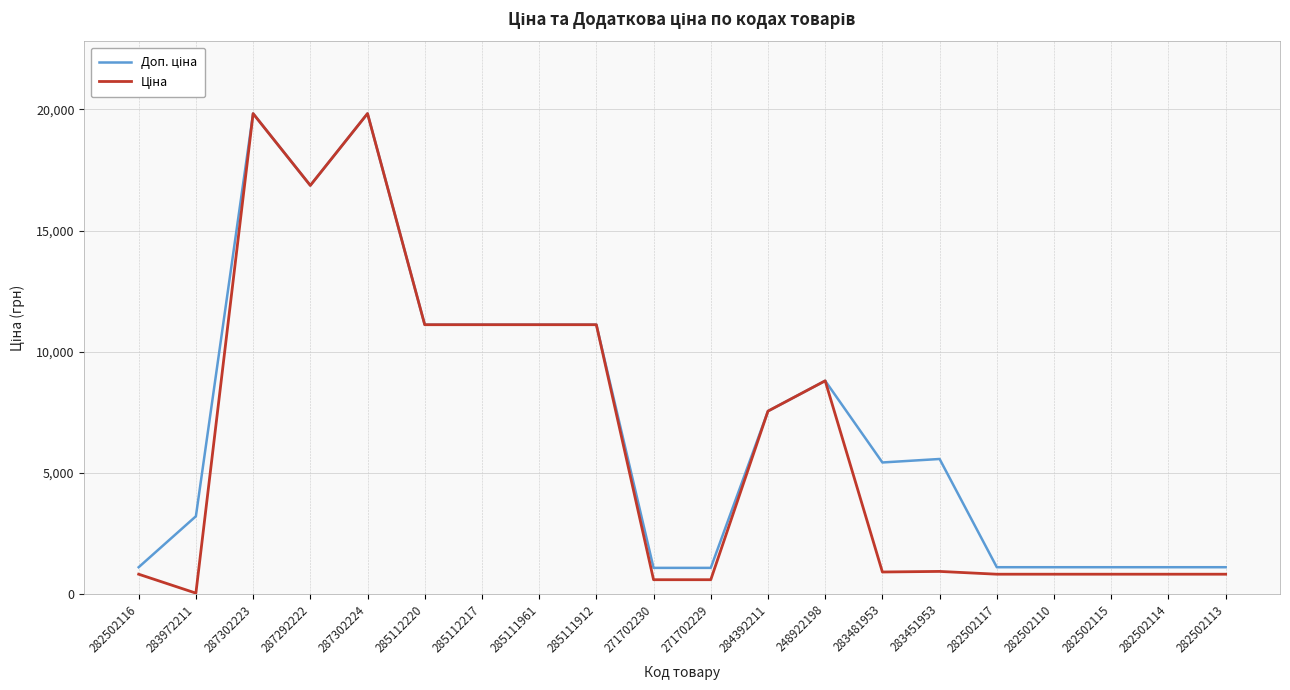

What is the spread (max minus min) of values at 282502110?

288.7